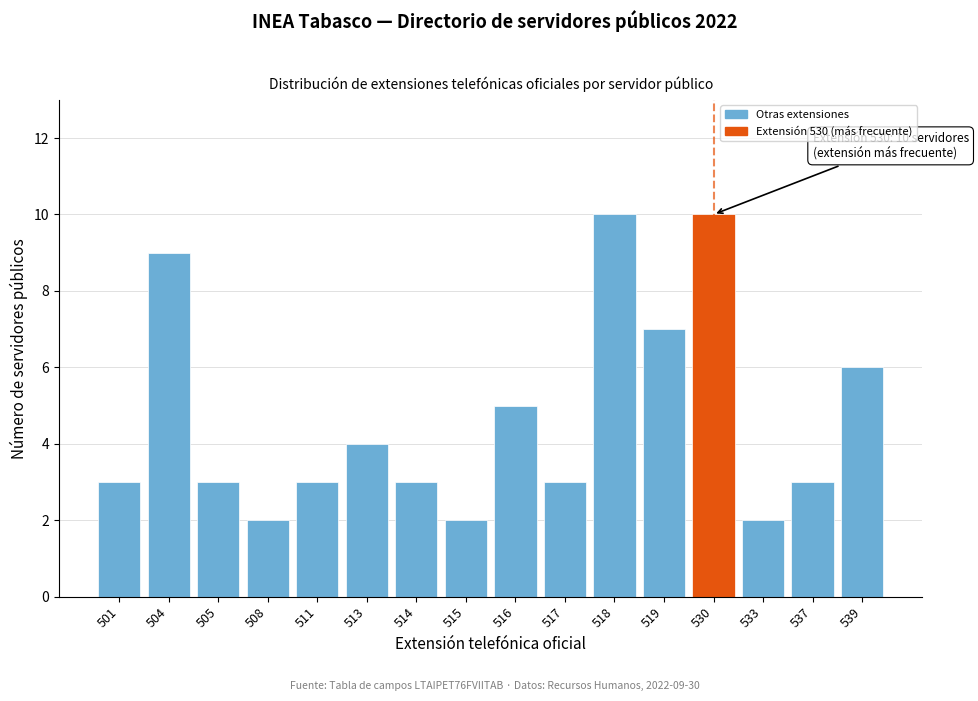

Reading left to right, extract all data points from this chart.

501=3	504=9	505=3	508=2	511=3	513=4	514=3	515=2	516=5	517=3	518=10	519=7	530=10	533=2	537=3	539=6